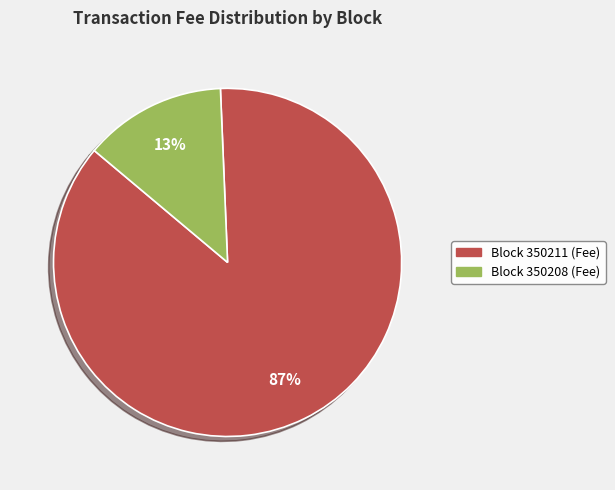

To the nearest percent, what is the average slice percentage?

50%